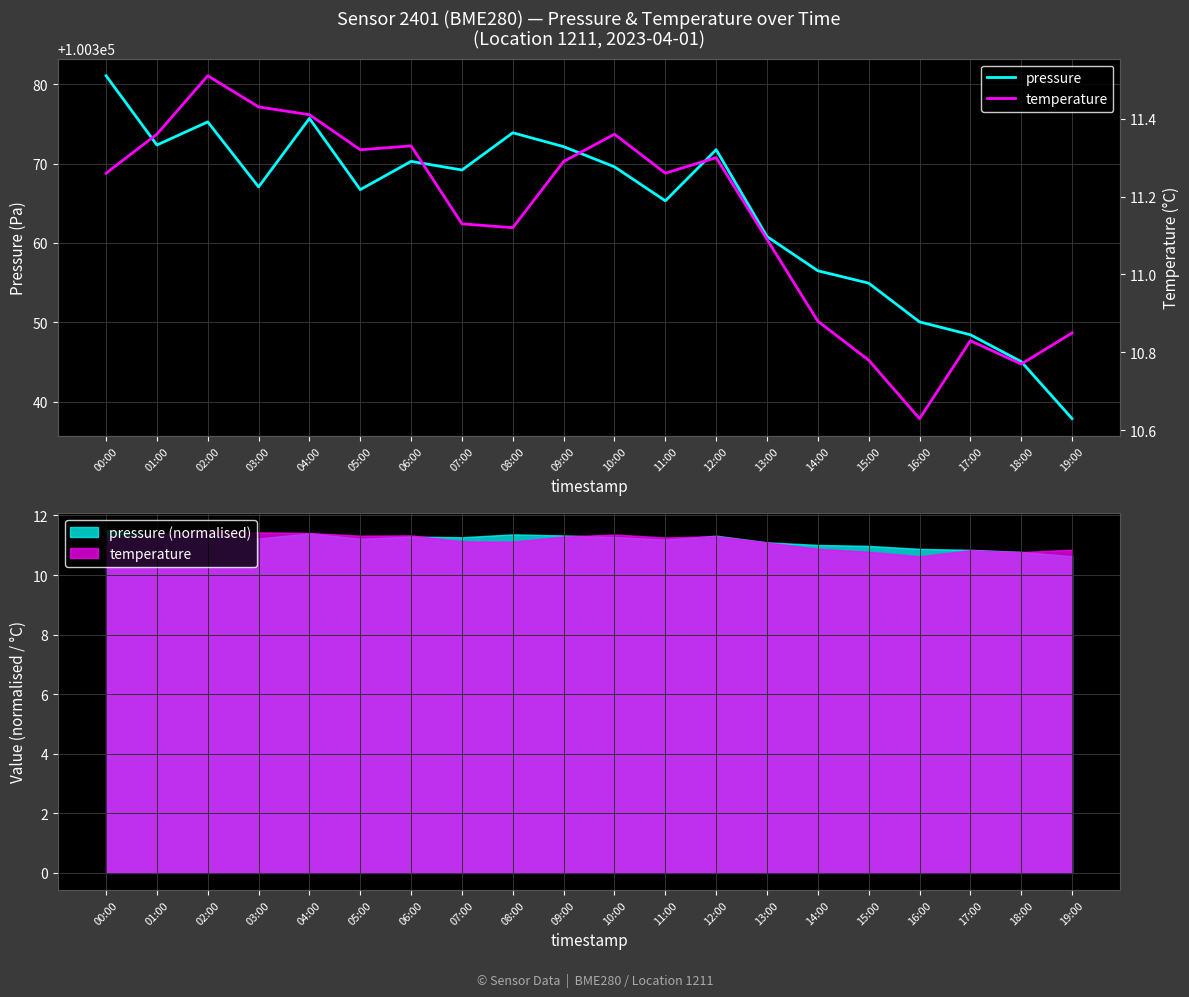

How many interior local peaks does the pressure series have?

5